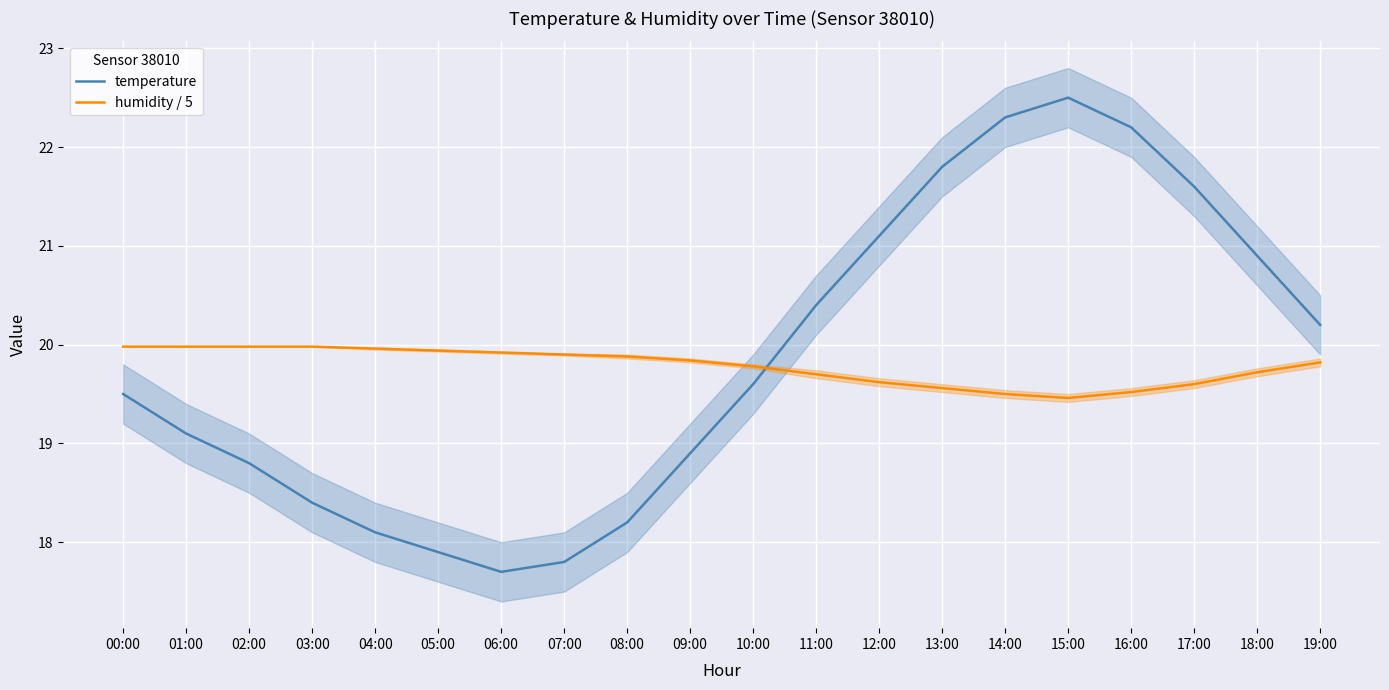

Is the value of temperature at 18:00 greater than the value of humidity / 5 at 07:00?

Yes